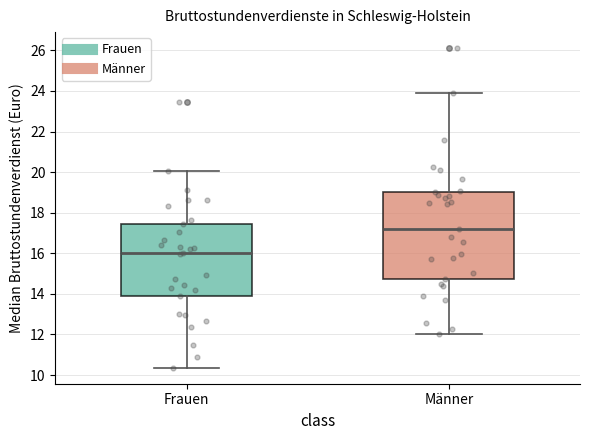

Which box's median line is the lowest?

Frauen